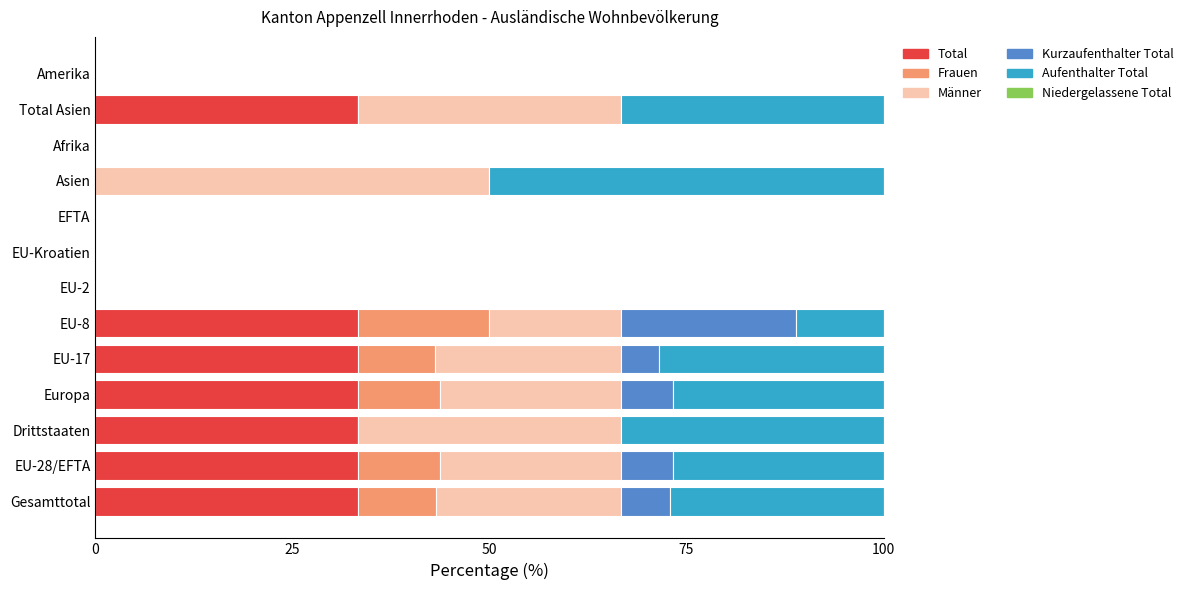

What is the total value across all series at Total Asien?

100.0